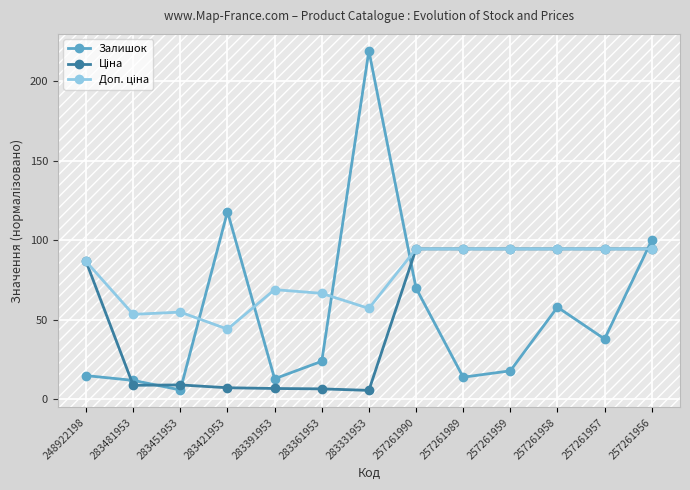

The value of Залишок at 283421953 is 118.0. True or false?

True